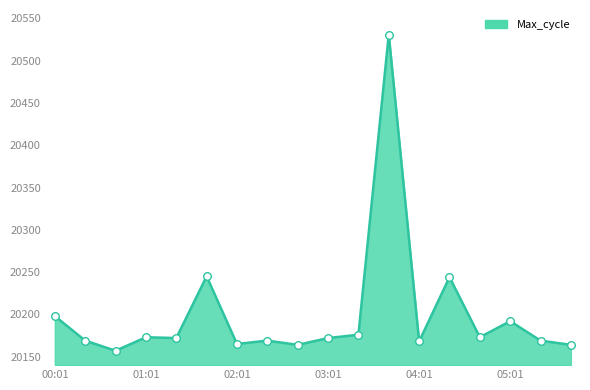

What is the difference between the maximum and minimum values?

374